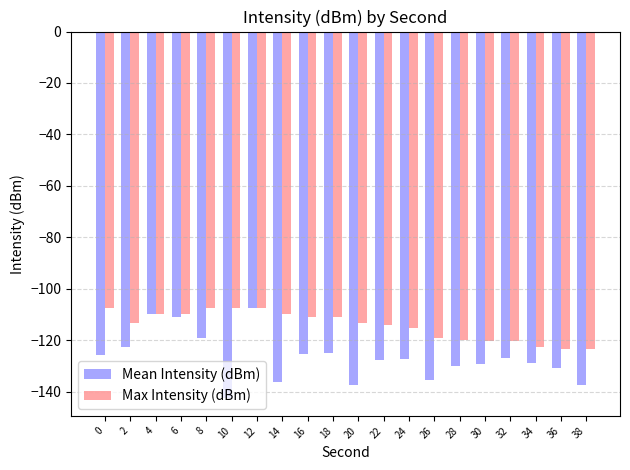

Which series has the largest total across all categories?

Max Intensity (dBm)